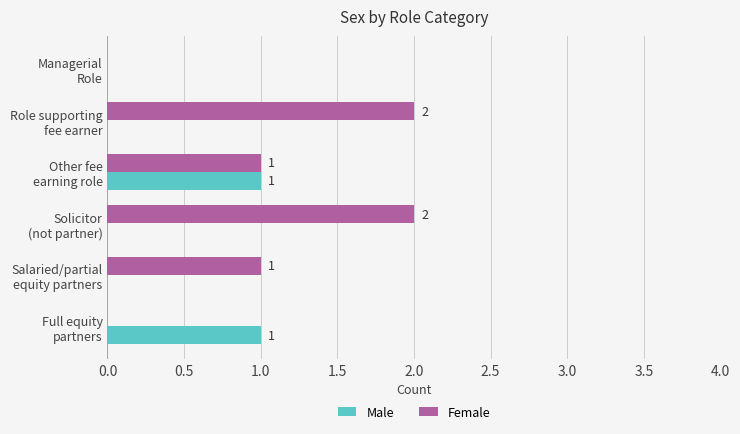

How many Female values are between 0 and 2?

6